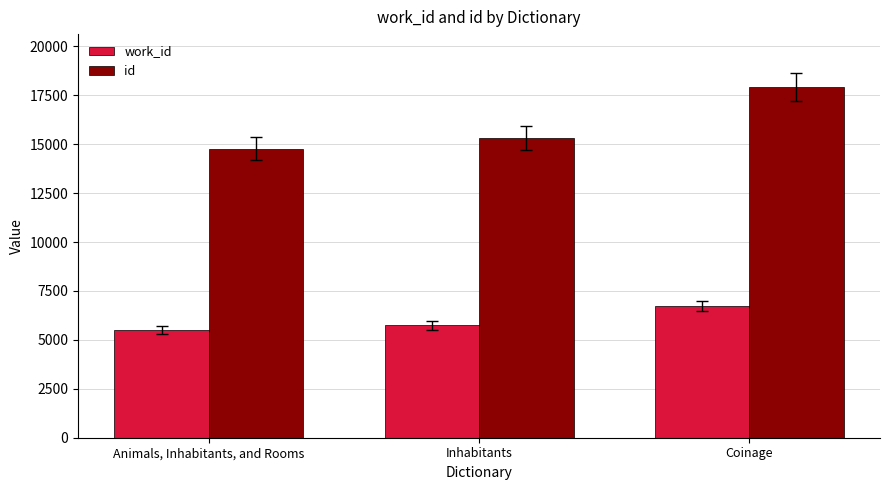

What is the sum of the id values at Animals, Inhabitants, and Rooms and Inhabitants?

30071